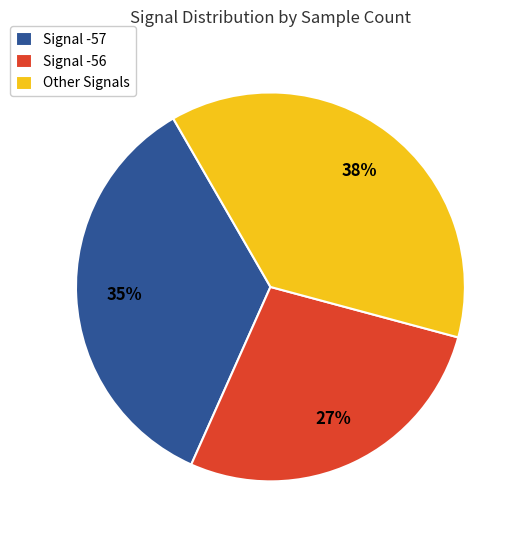

What is the largest slice in the pie chart?

Other Signals